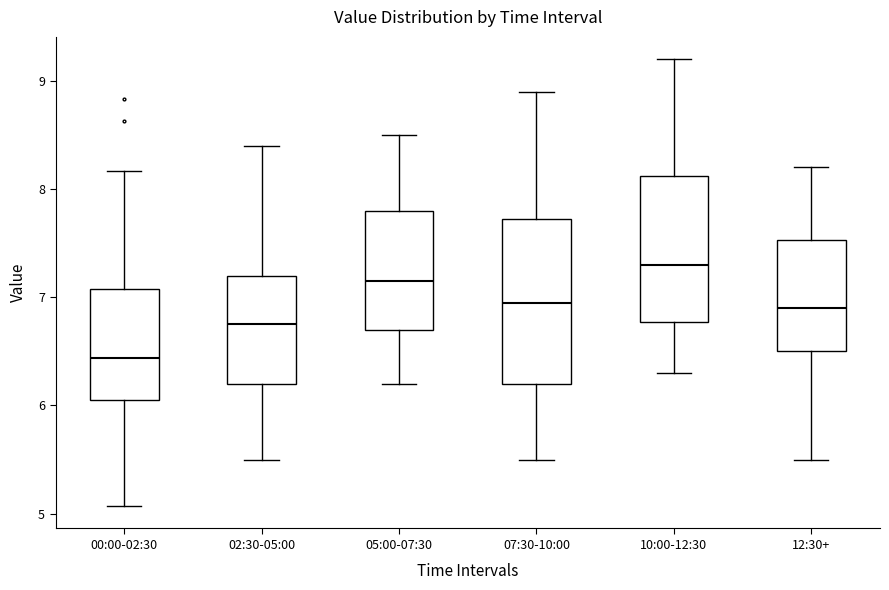

Where does the median line of the box for 12:30+ sit on the y-axis? The values are not printed on the chart, so give them approximately, as read against the axis.

6.9